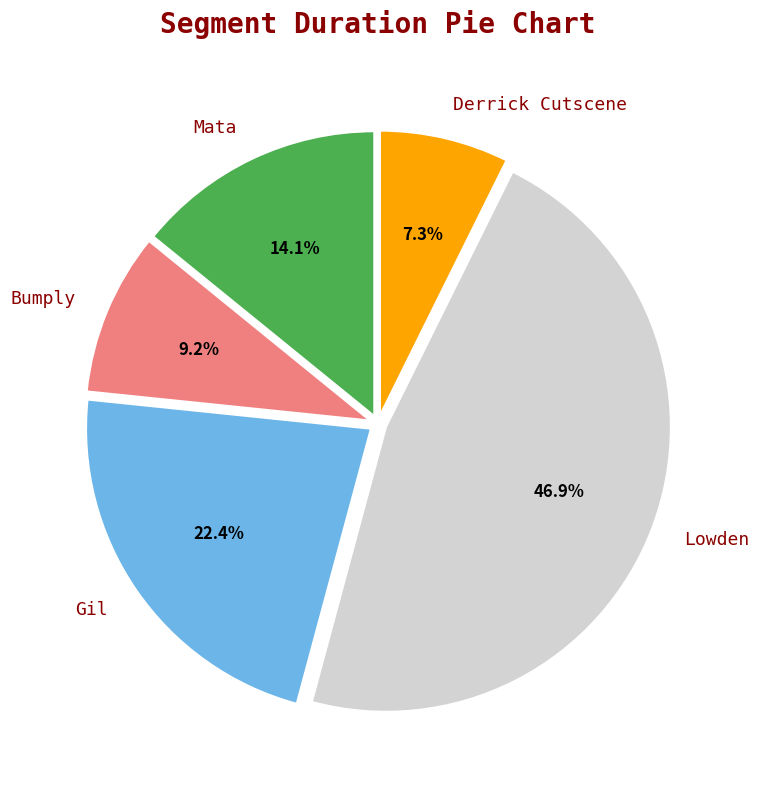

Which slice is the largest?

Lowden